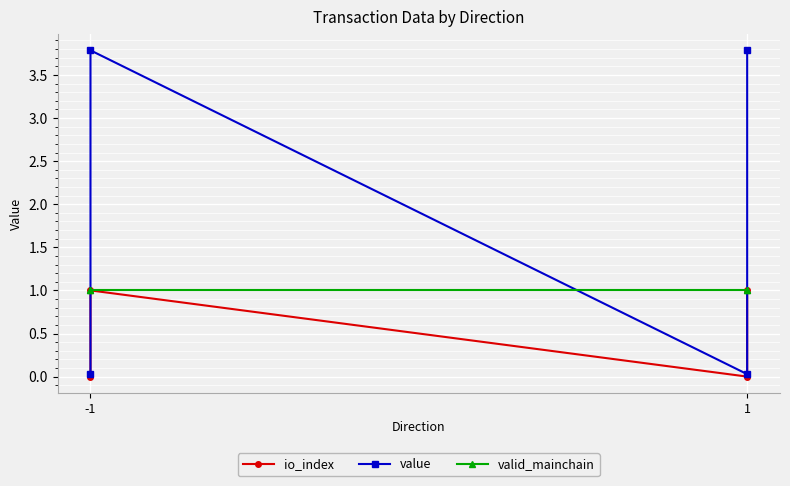

True or false: valid_mainchain and io_index cross at least once.

False